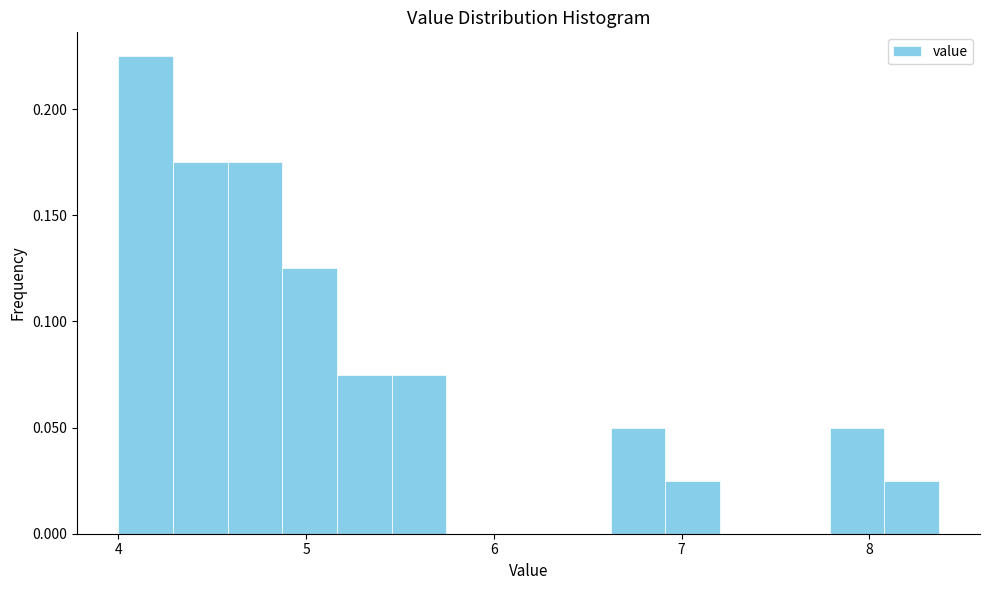

Read against the x-axis, roughly where is the centre of the tallest bar?

4.1